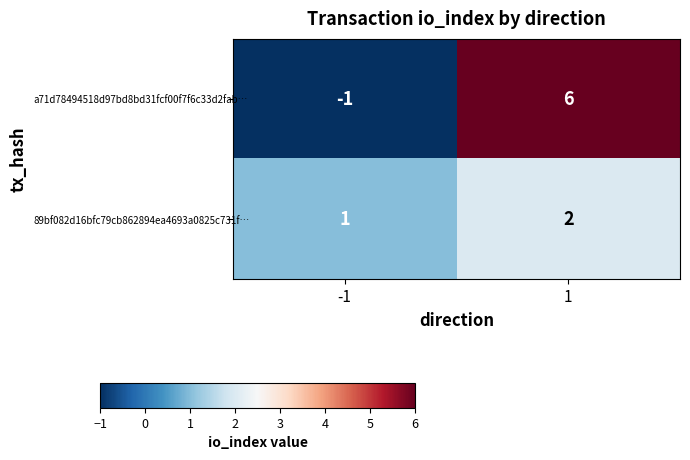

Which series changed the most between -1 and 1?

a71d78494518d97bd8bd31fcf00f7f6c33d2fab…